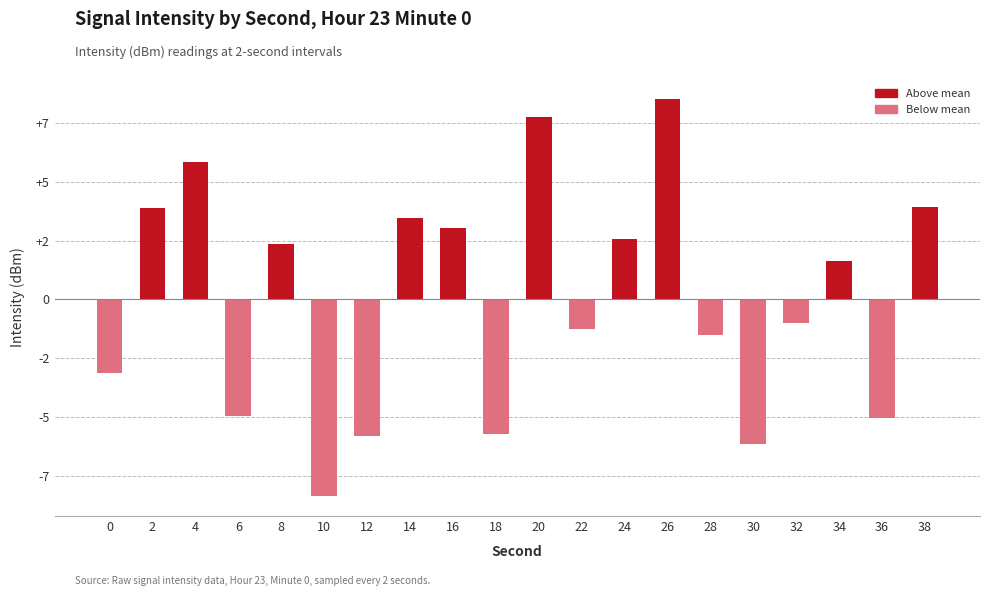

What is the value of the 14th bar from the left?

8.5